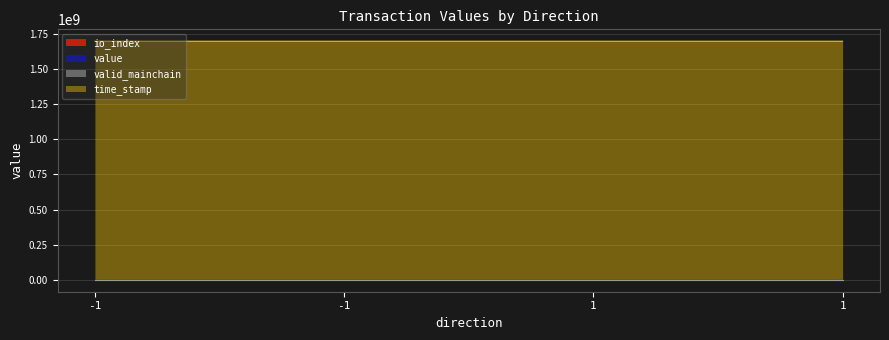

The value of time_stamp at 1 is 816562161.4. True or false?

False